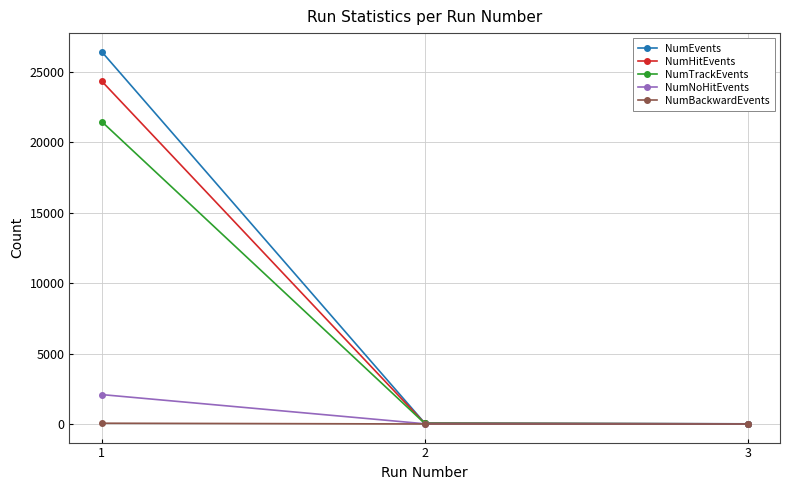

Which series changed the most between 1 and 3?

NumEvents